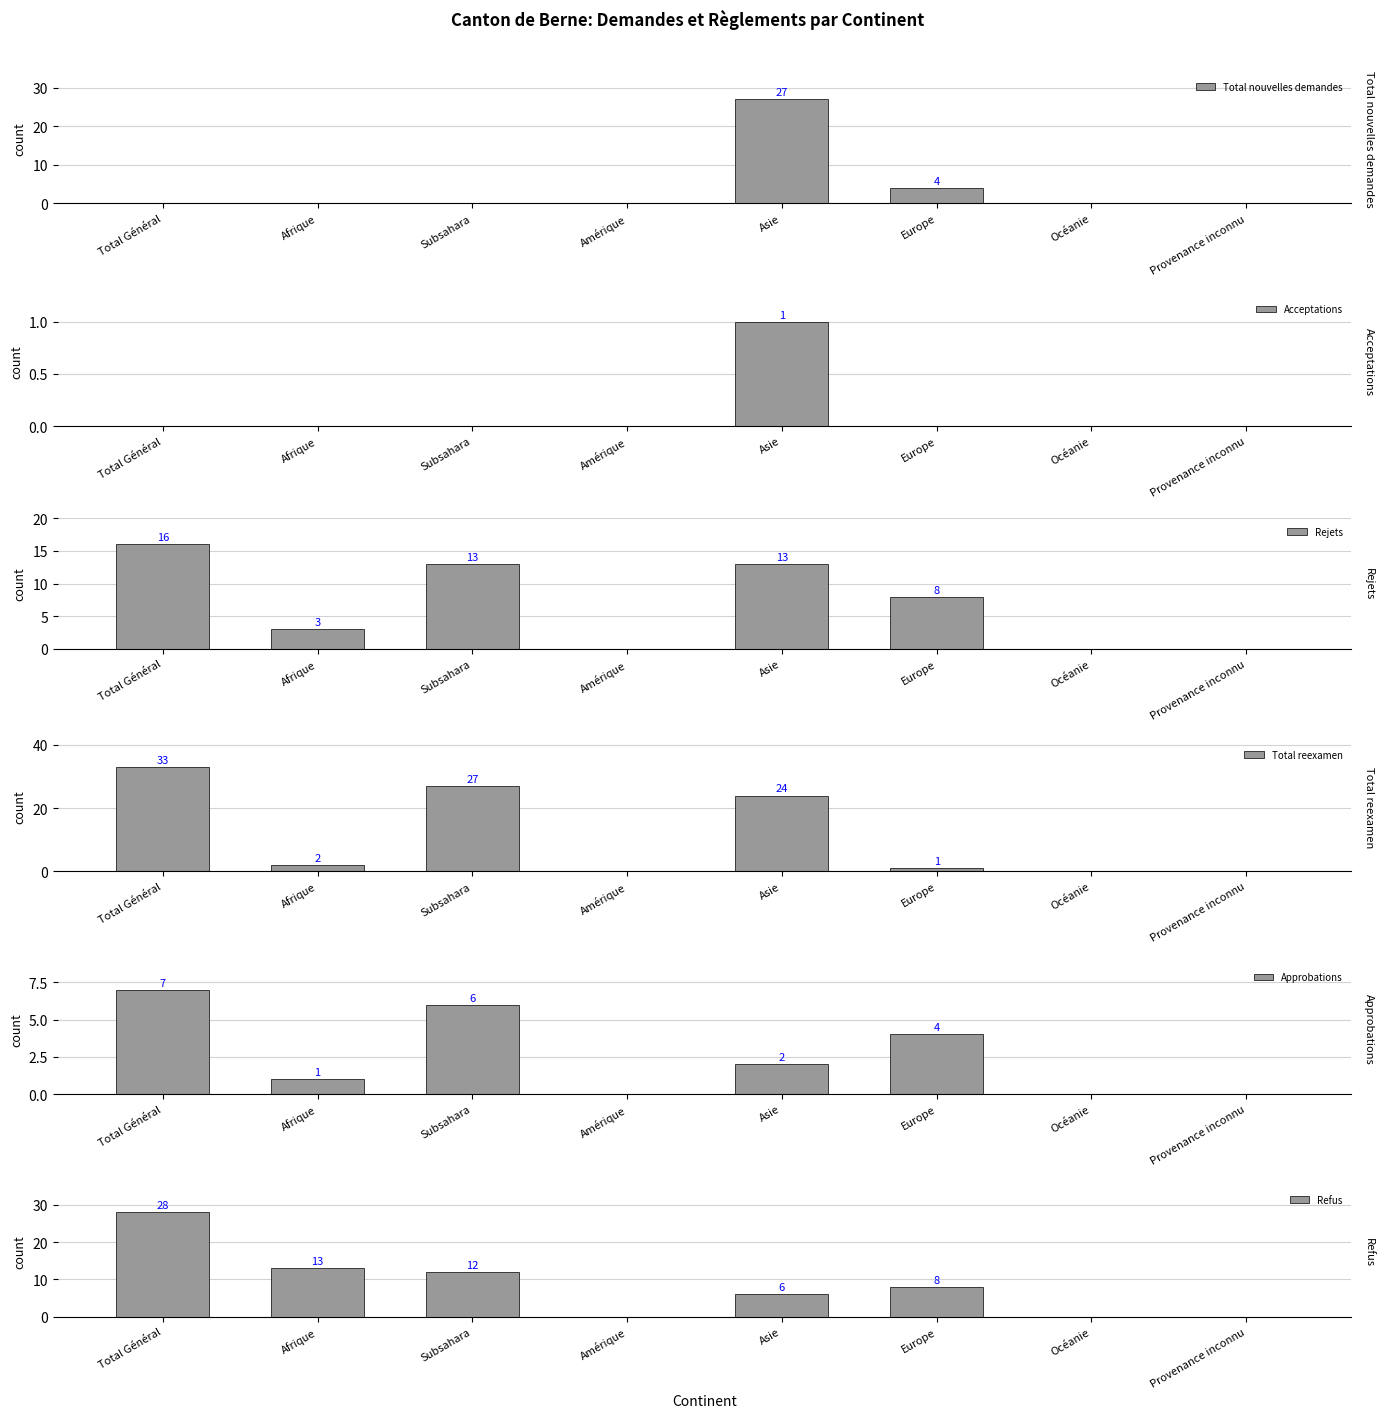

What is the difference between the maximum and minimum values in the Refus series?

28